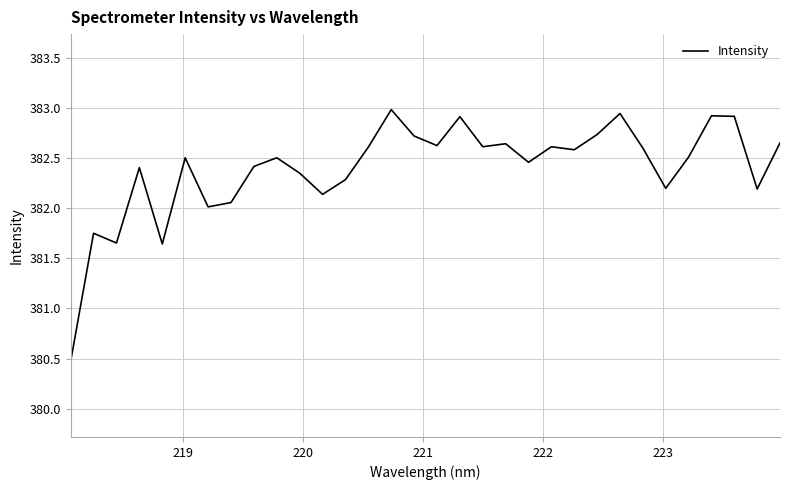

What is the maximum value shown in the chart?

383.0